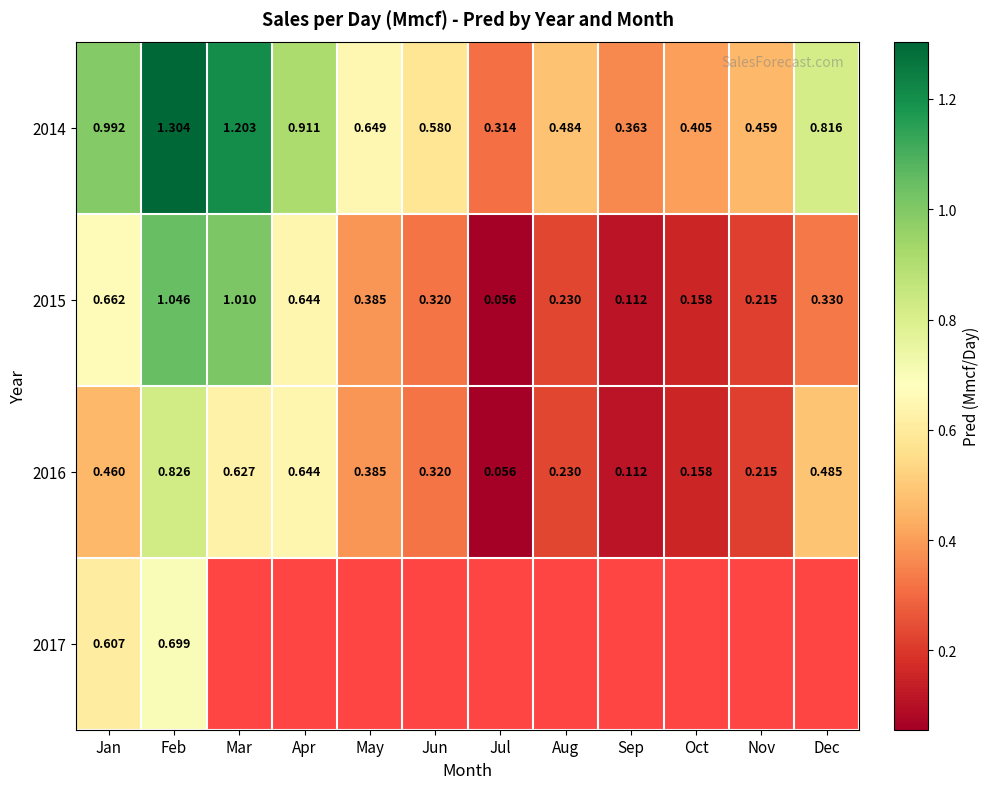

At which category is the sum across all series the highest?

Feb